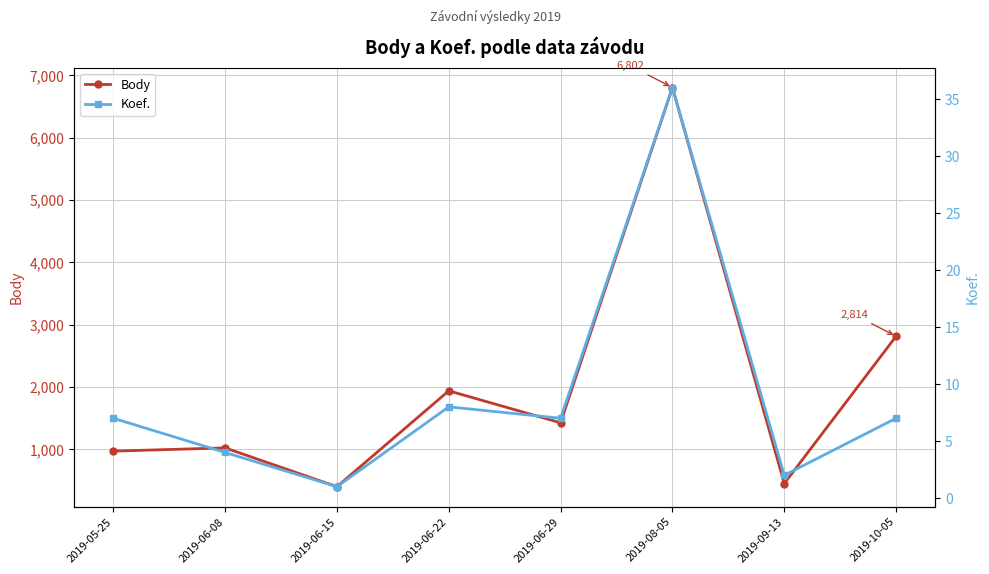

Which series has the widest spread of values?

Body